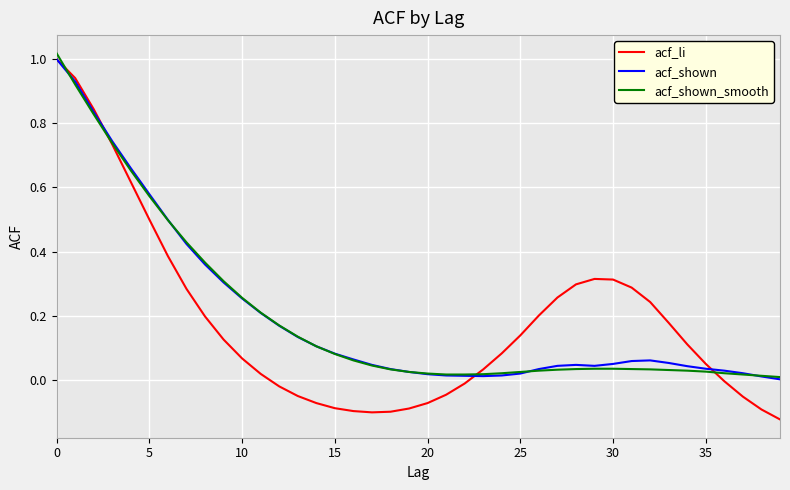

Which series has the largest range (max minus min)?

acf_li